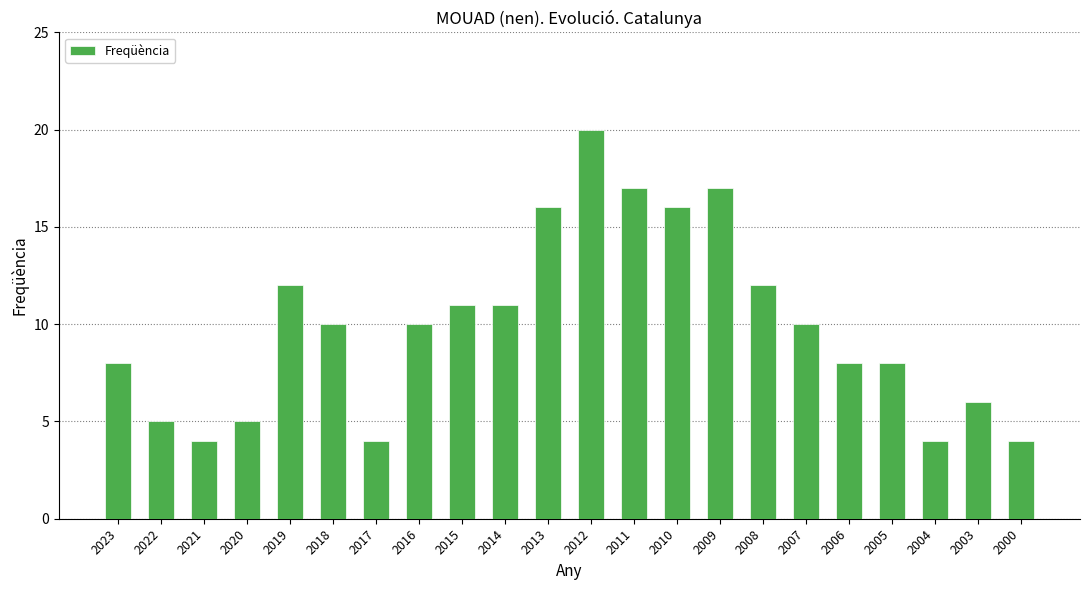

What is the difference between the values at 2013 and 2006?

8